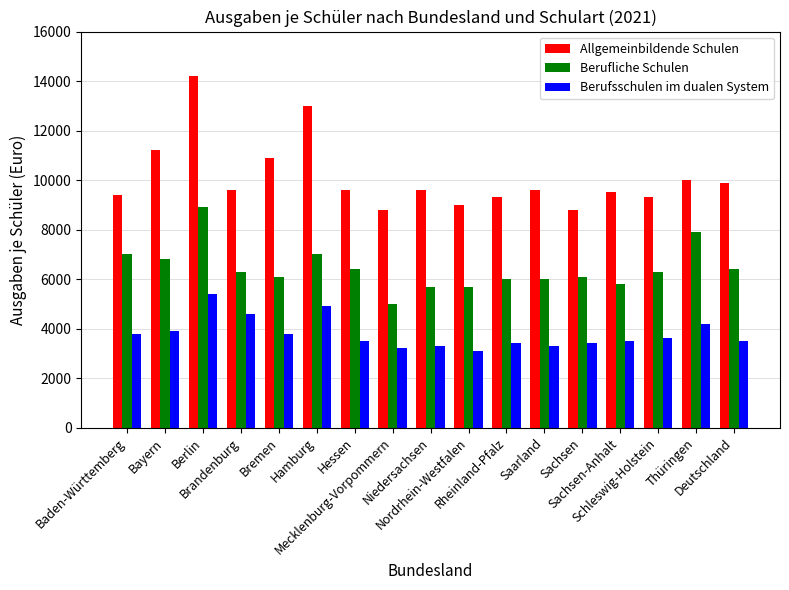

Are the bars horizontal?

No